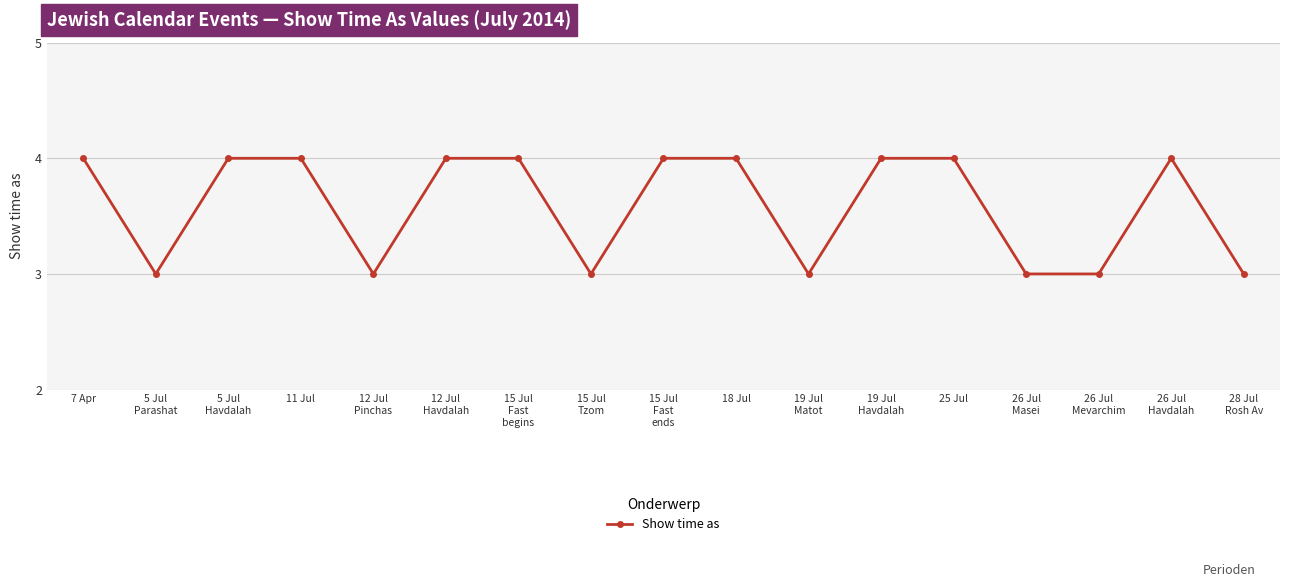

What is the label of the 10th point from the left?

18 Jul